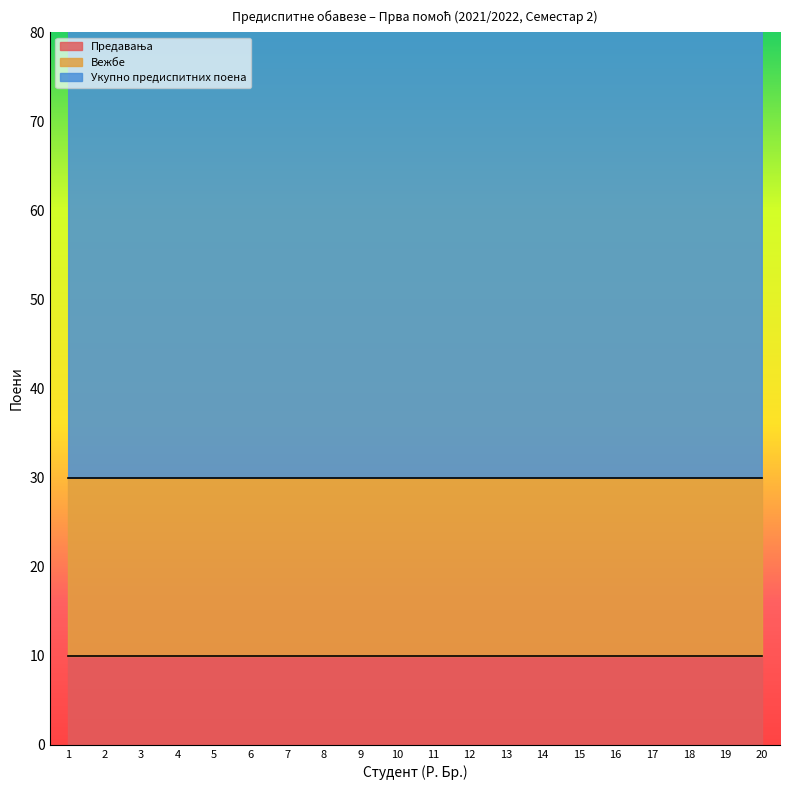

True or false: Предавања and Укупно предиспитних поена cross at least once.

False